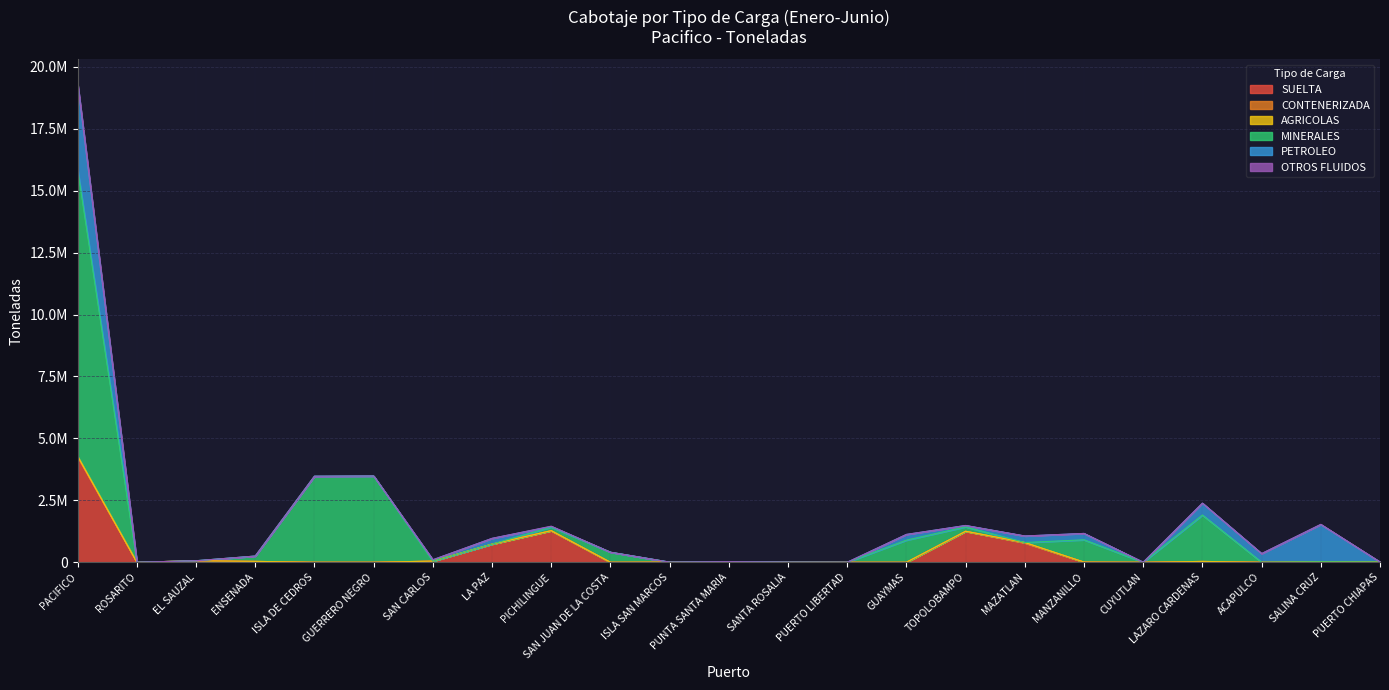

What are all the series names shown in the legend?

SUELTA, CONTENERIZADA, AGRICOLAS, MINERALES, PETROLEO, OTROS FLUIDOS